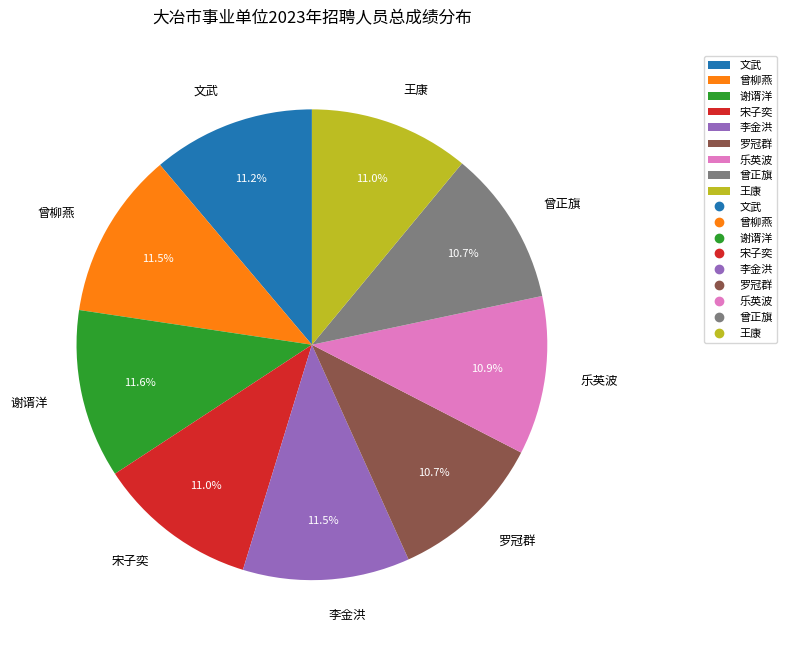

How many segments does this pie chart have?

9